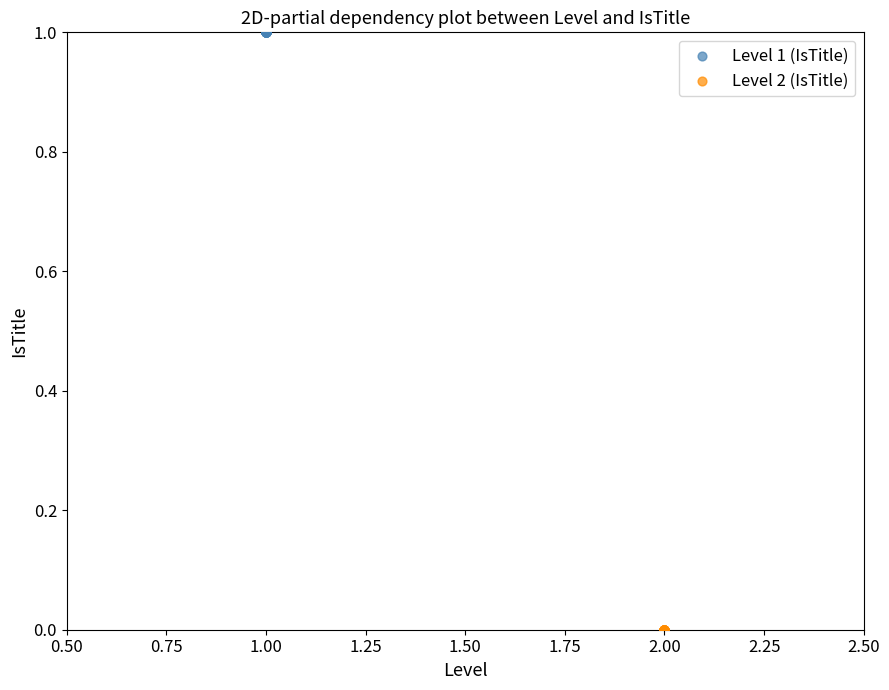

Which series reaches the minimum Y coordinate?

Level 2 (IsTitle)